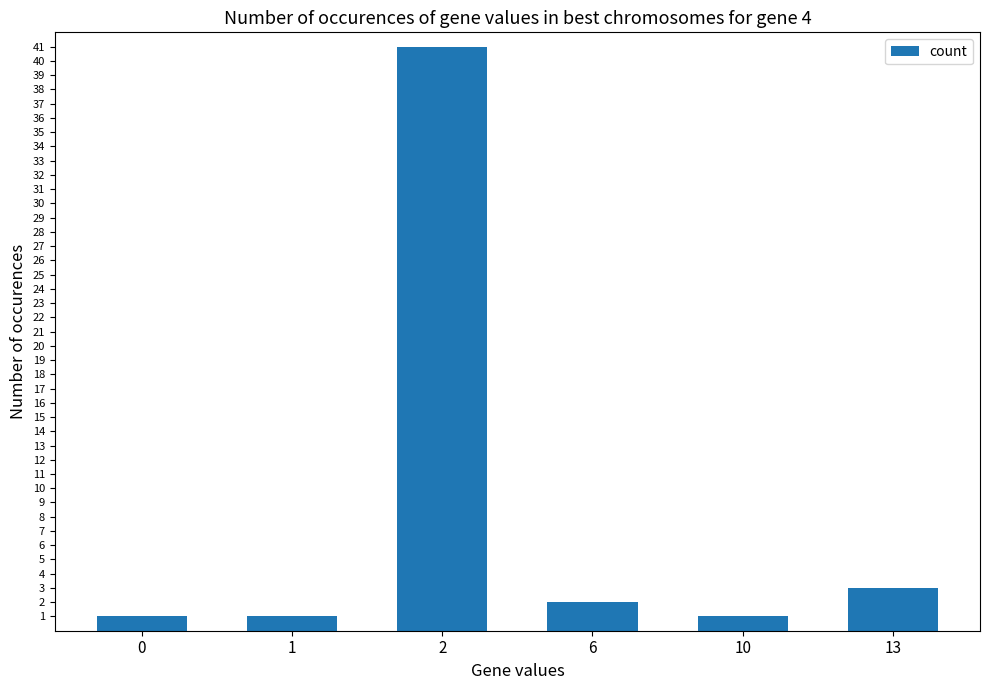

Are the bars horizontal?

No